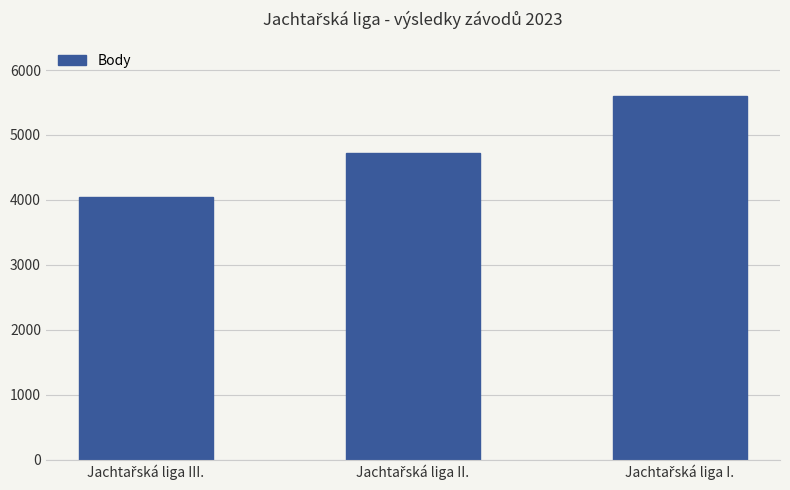

What is the smallest value displayed?

4047